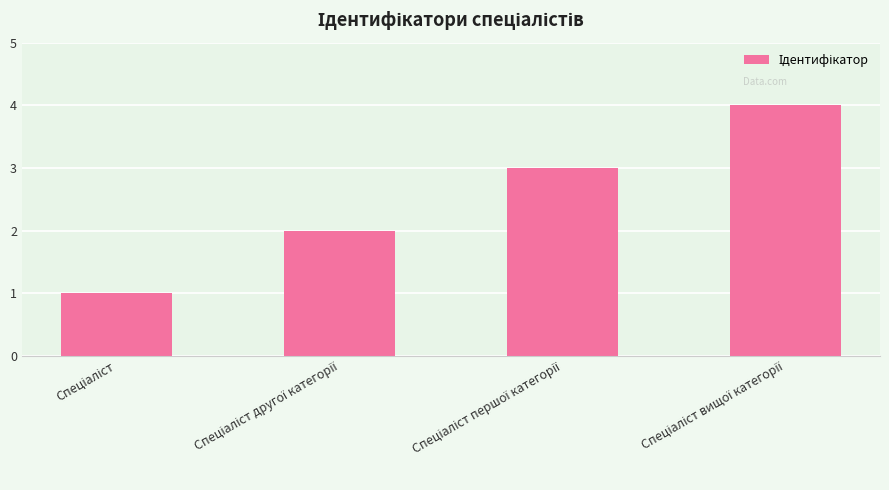

What is the minimum value shown in the chart?

1